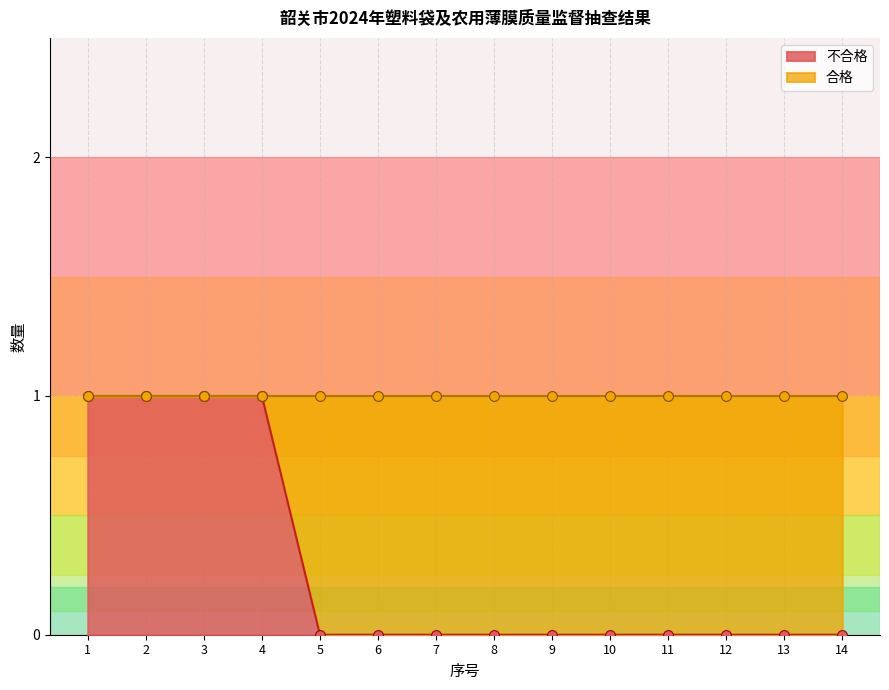

Which series contains the lowest Y value?

合格